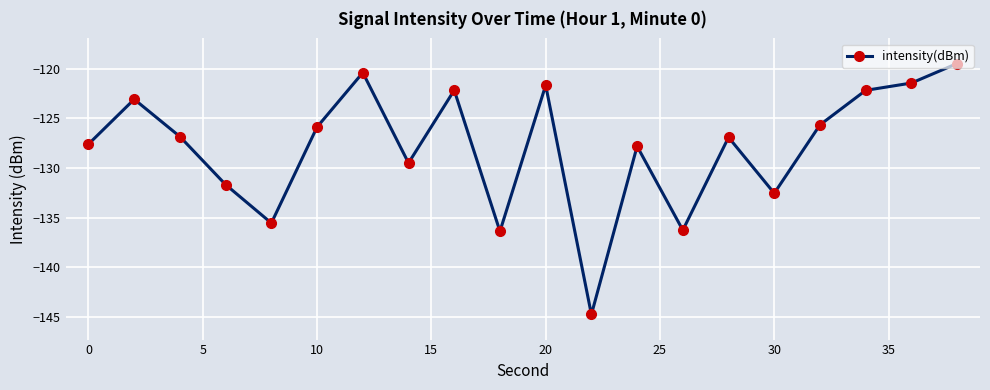

What is the maximum value shown in the chart?

-119.5